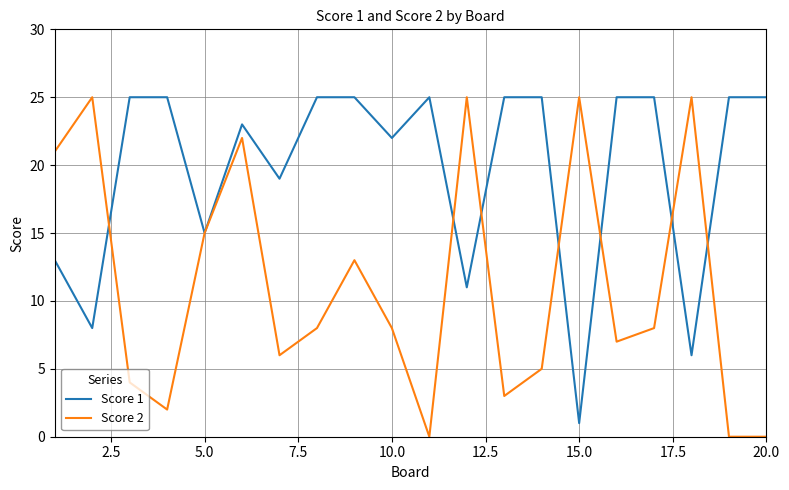

Which series has the largest total across all categories?

Score 1